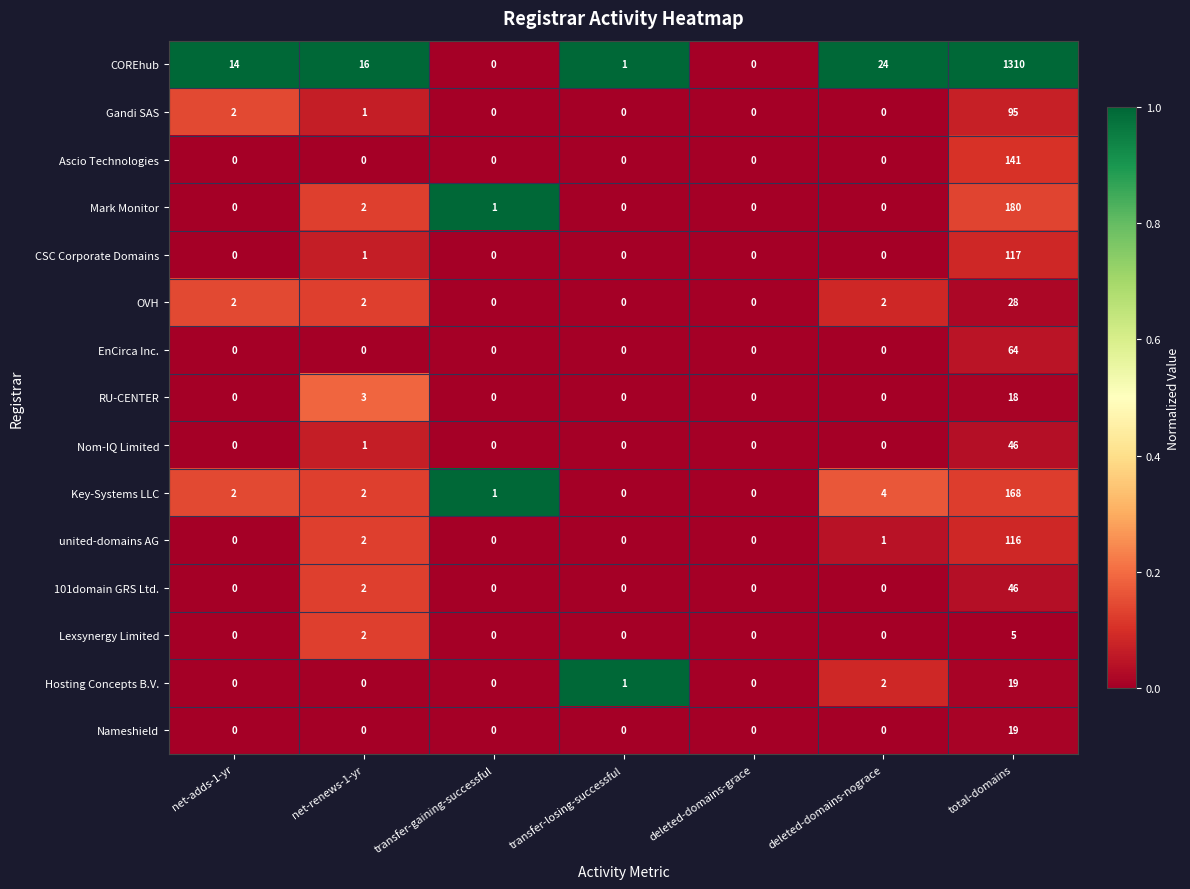

What is the greatest value displayed?

1310